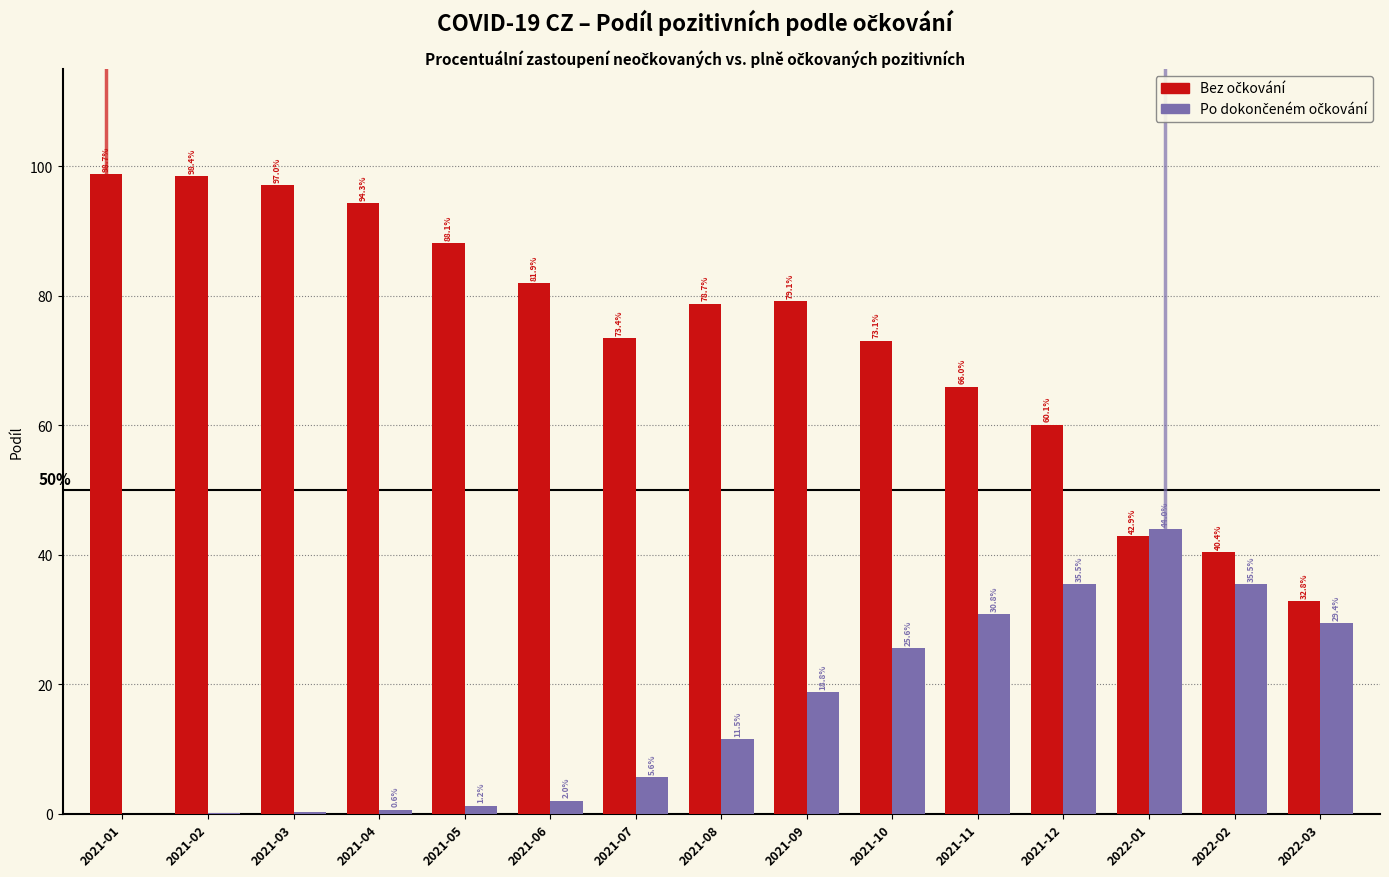

What is the total value across all series at 2021-07?

79.0